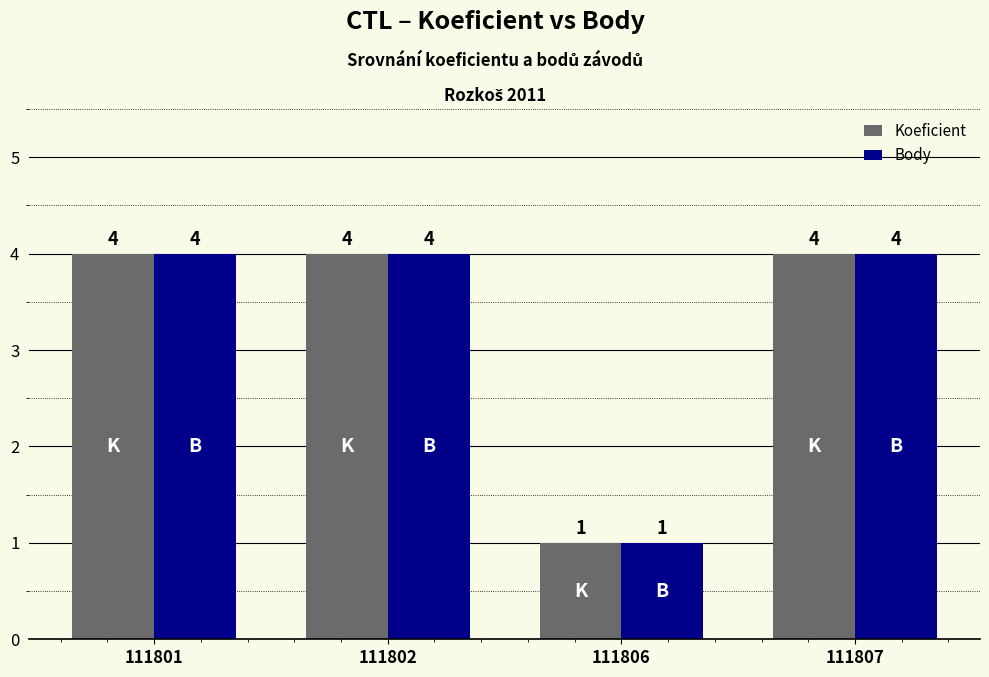

What is the average value of the Body series?

3